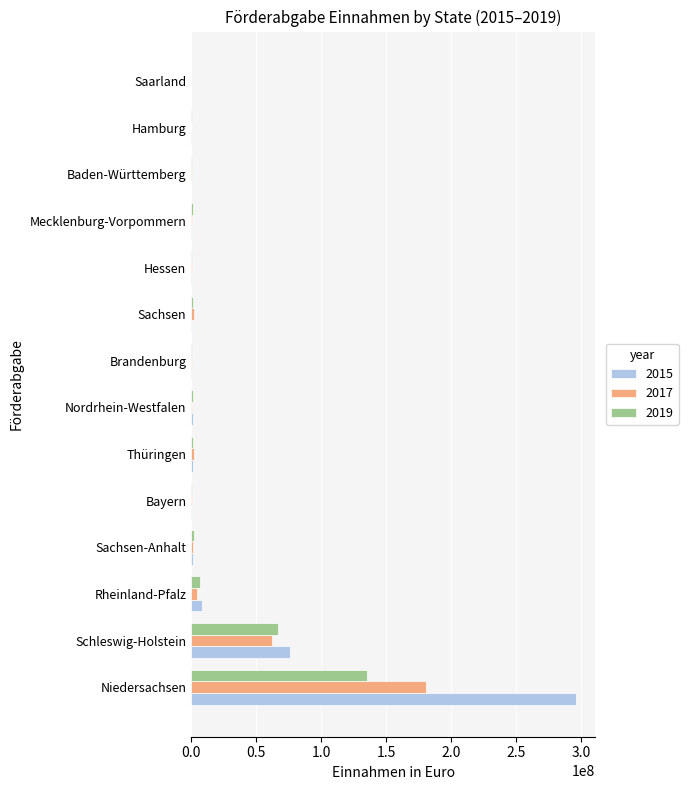

At which category does the chart reach its peak across all series?

Niedersachsen